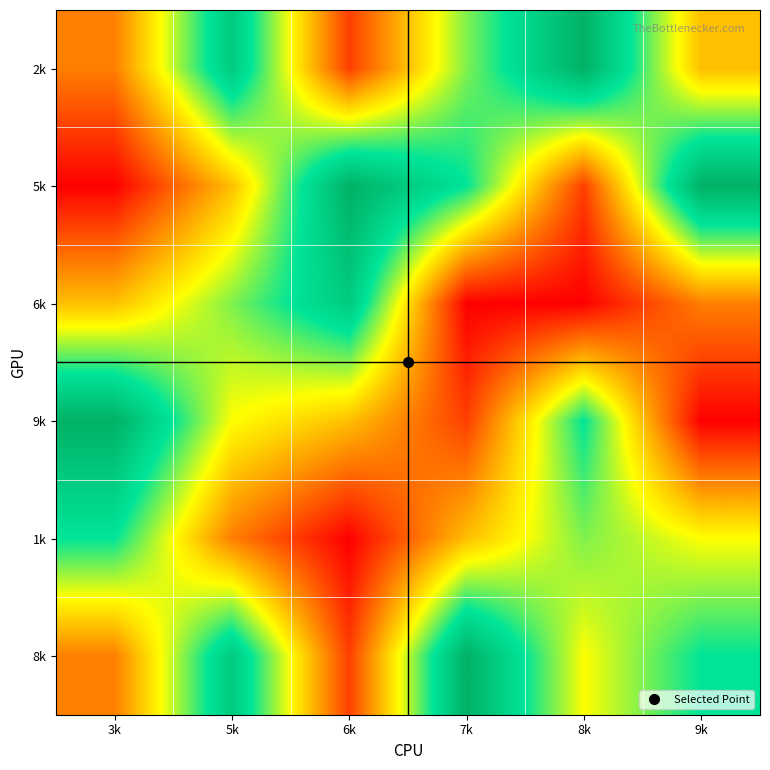

What is the smallest value displayed?

1